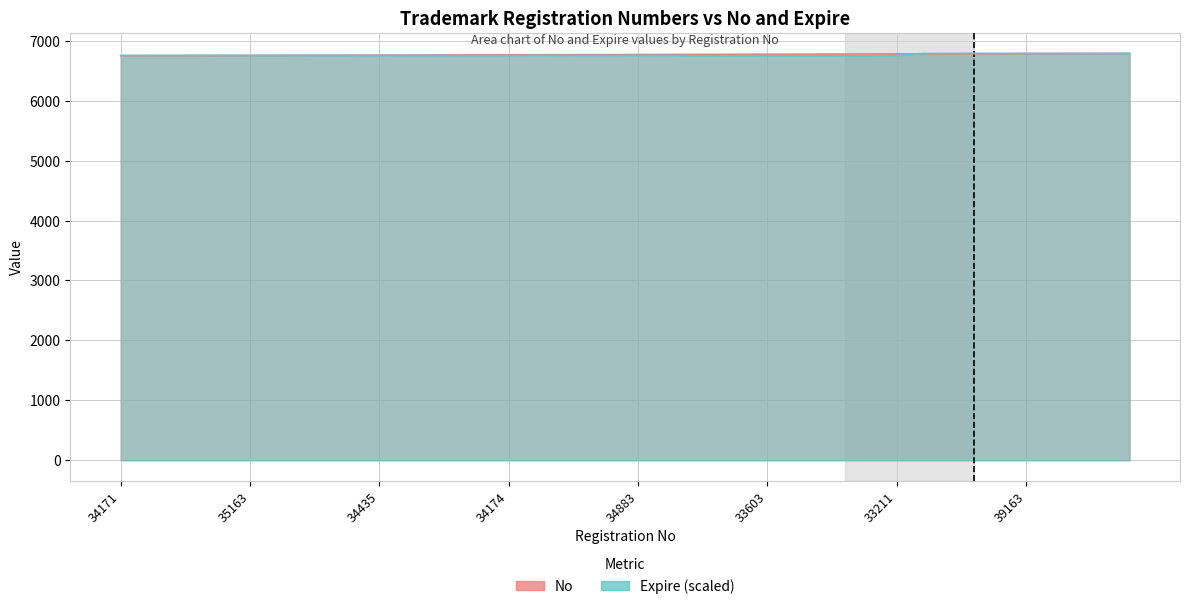

List the series in order of their peak value, lowest first.

No, Expire